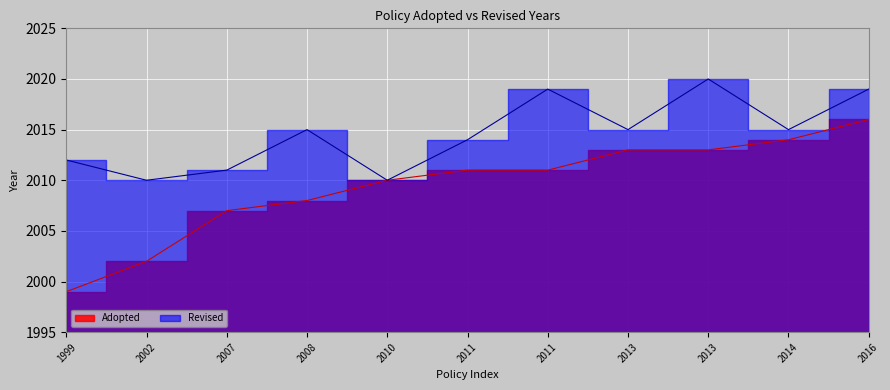

The Revised series shows 2015 at 2014. True or false?

True